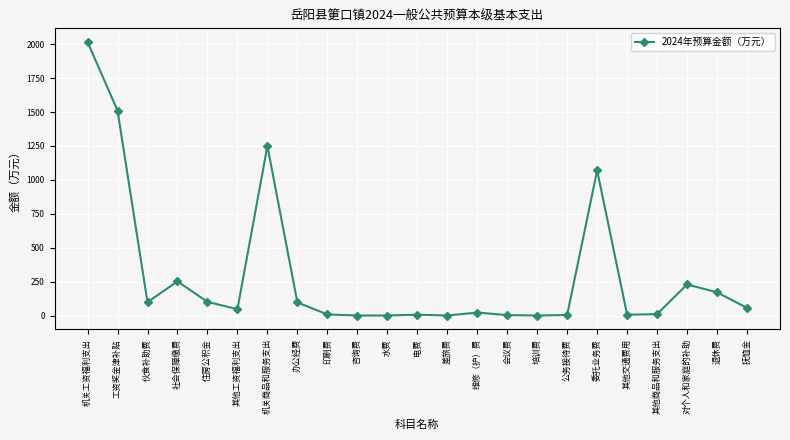

What is the ratio of the value at 公务接待费 to the value at 办公经费?

0.1